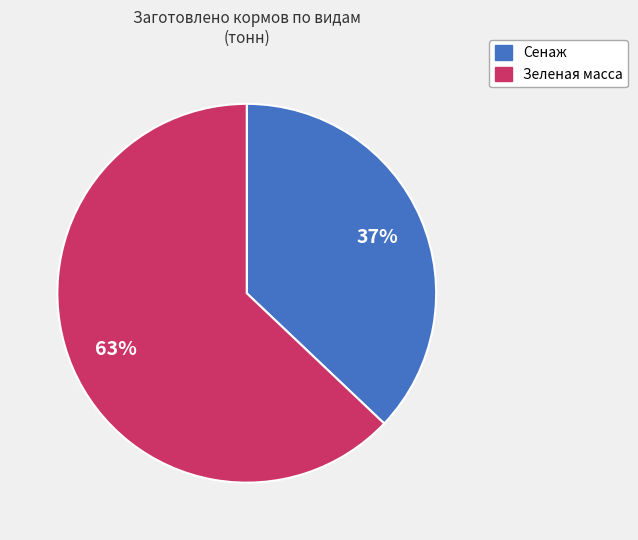

Is there a majority slice in this chart?

Yes